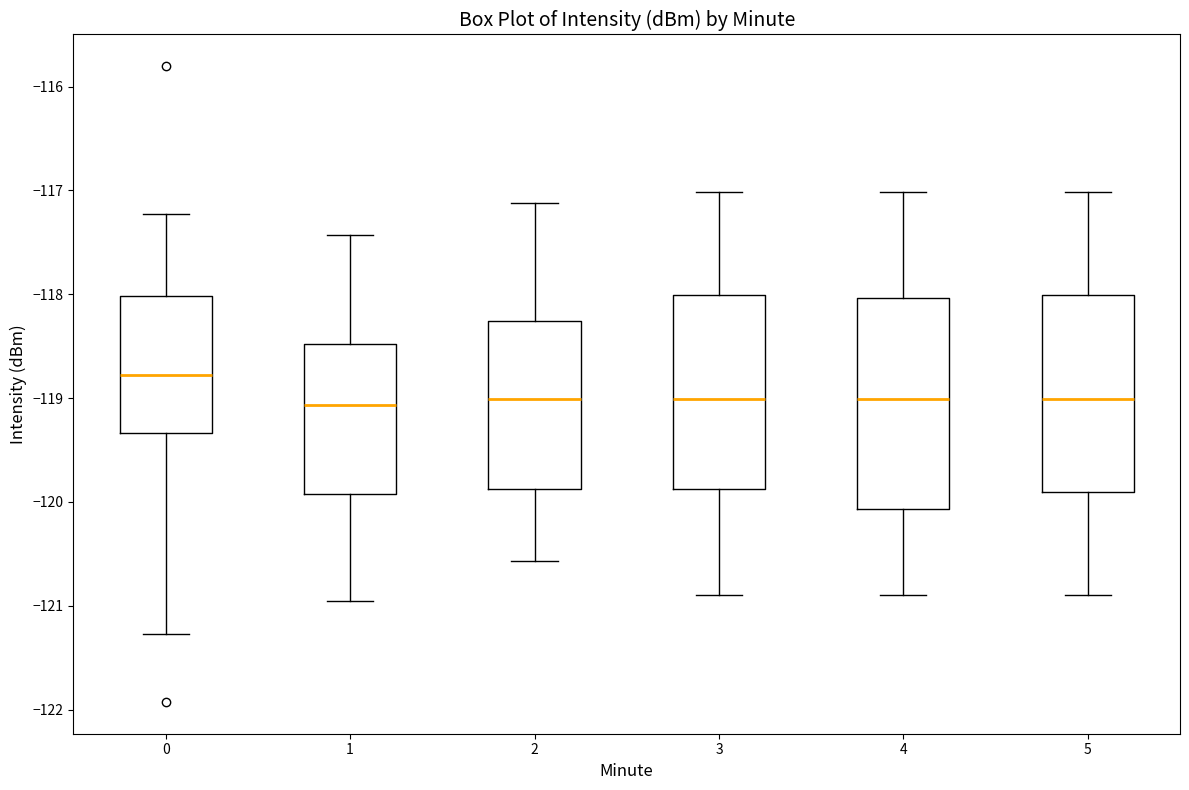

Reading left to right, transcribe this box plot: for each box, give where its median line is, the range the box spans, and where its two whiskers end, as read against the y-axis. The values are not printed on the chart, so give them approximately, as read against the axis.

0: median -118.8, box -119.3 to -118.0, whiskers -121.3 to -117.2
1: median -119.1, box -119.9 to -118.5, whiskers -121.0 to -117.4
2: median -119.0, box -119.9 to -118.3, whiskers -120.6 to -117.1
3: median -119.0, box -119.9 to -118.0, whiskers -120.9 to -117.0
4: median -119.0, box -120.1 to -118.0, whiskers -120.9 to -117.0
5: median -119.0, box -119.9 to -118.0, whiskers -120.9 to -117.0